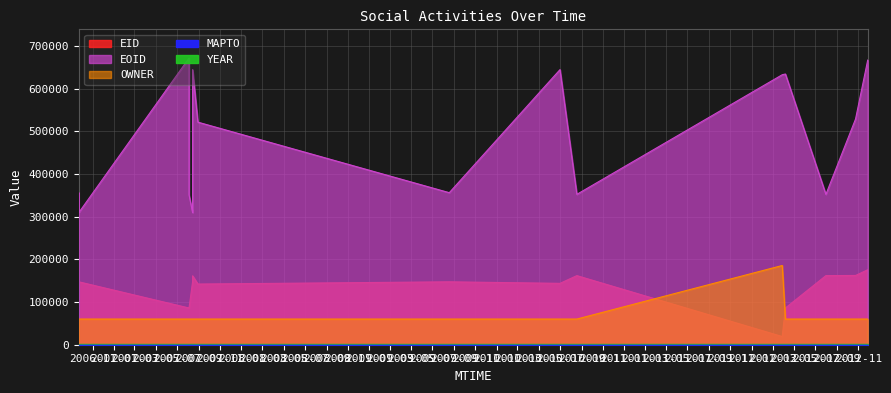

True or false: EOID has a value of 90378 at 2007-08-14T07:15:12.

False